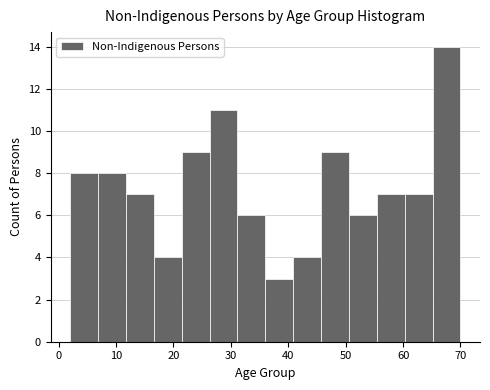

What is the height of the bar covering 7 to 12 on the x-axis? Neither the bar edges nor the heights are printed on the chart, so give them approximately, as read against the axes.

8